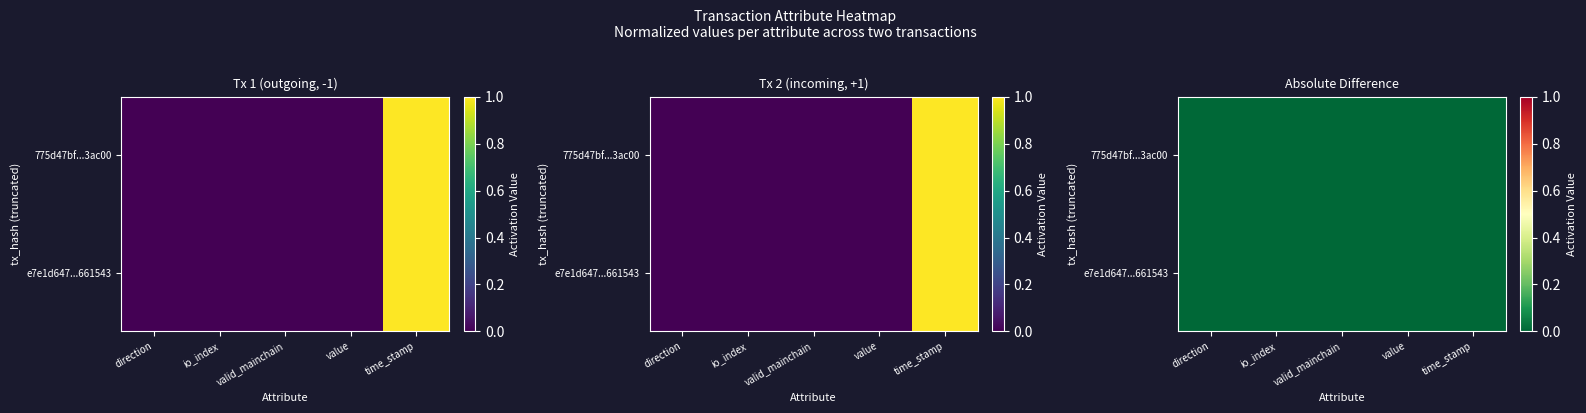

Is the value of e7e1d647...661543 at time_stamp greater than the value of 775d47bf...3ac00 at direction?

Yes